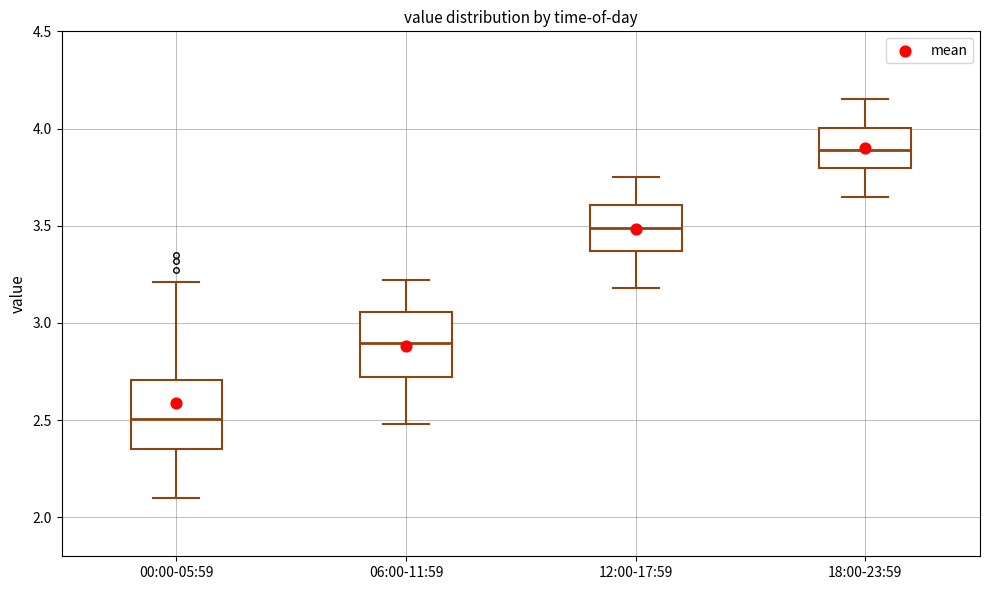

Which box's median line is the highest?

18:00-23:59